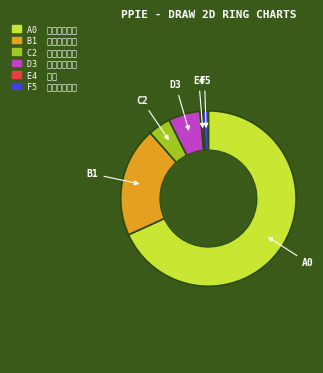

Count the number of slices in the pie.

6